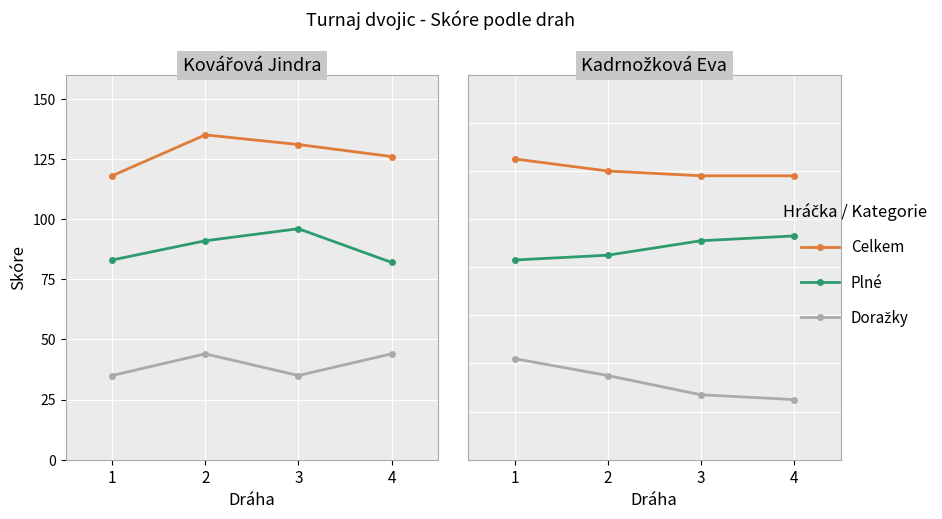

Between 3 and 4, which series saw the biggest shift?

Plné